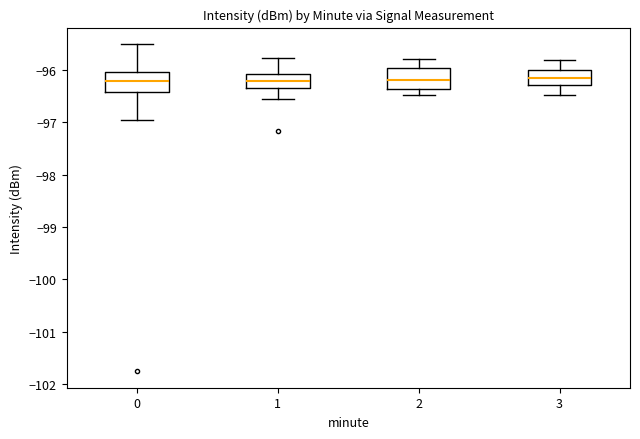

Where is the lower edge of the box at x = 2 on the y-axis? The values are not printed on the chart, so give them approximately, as read against the axis.

-96.4